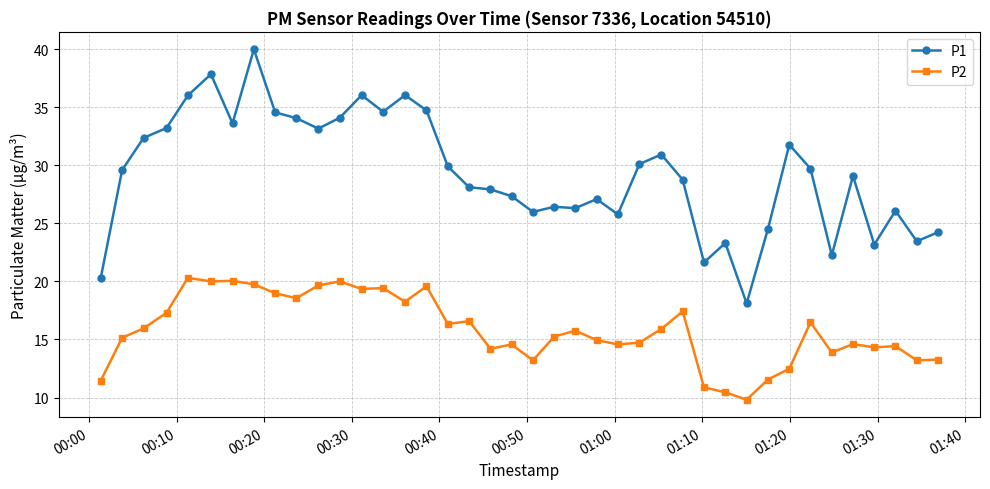

Rank the series by their maximum value, from lowest to highest.

P2, P1